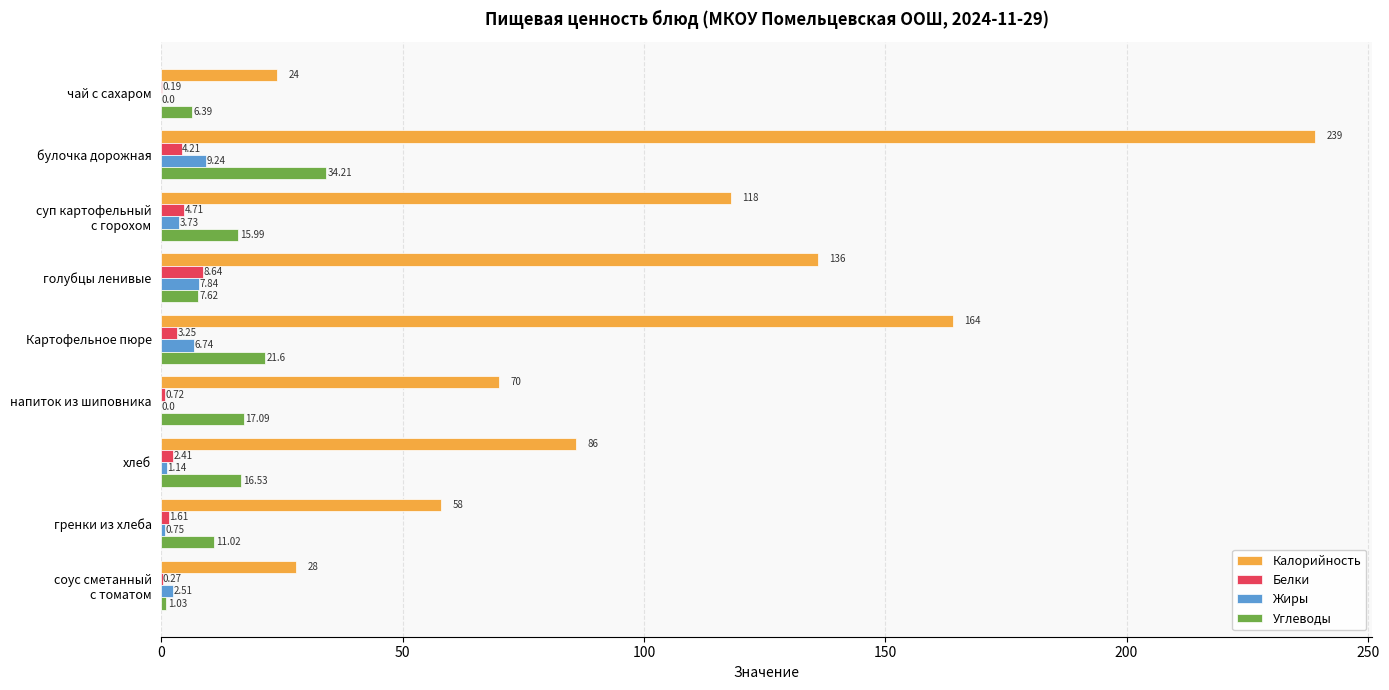

At which category is the sum across all series the highest?

булочка дорожная